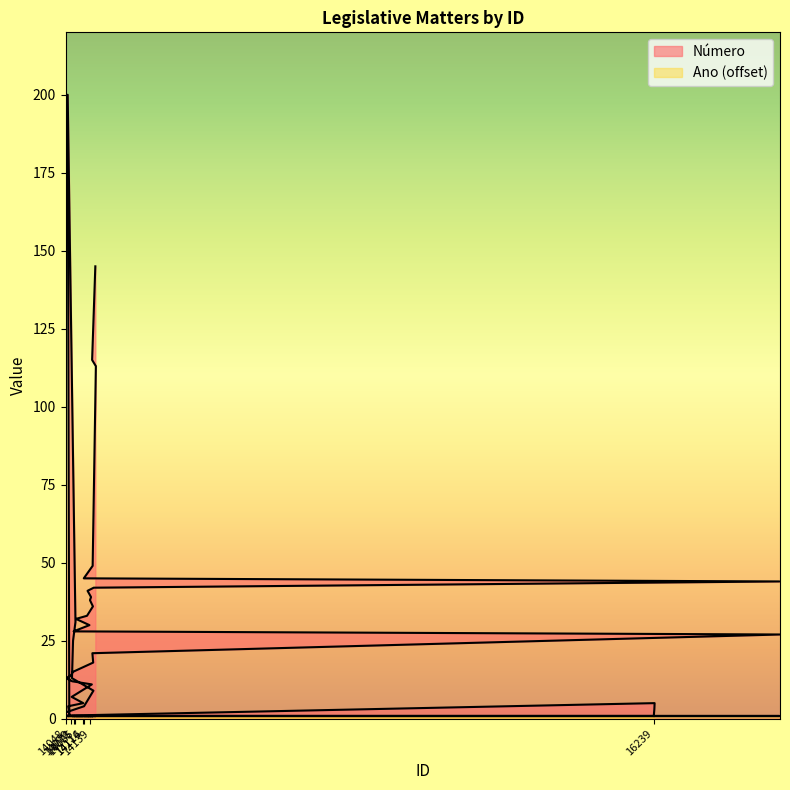

Which has a higher value, 16242 or 14114?

16242